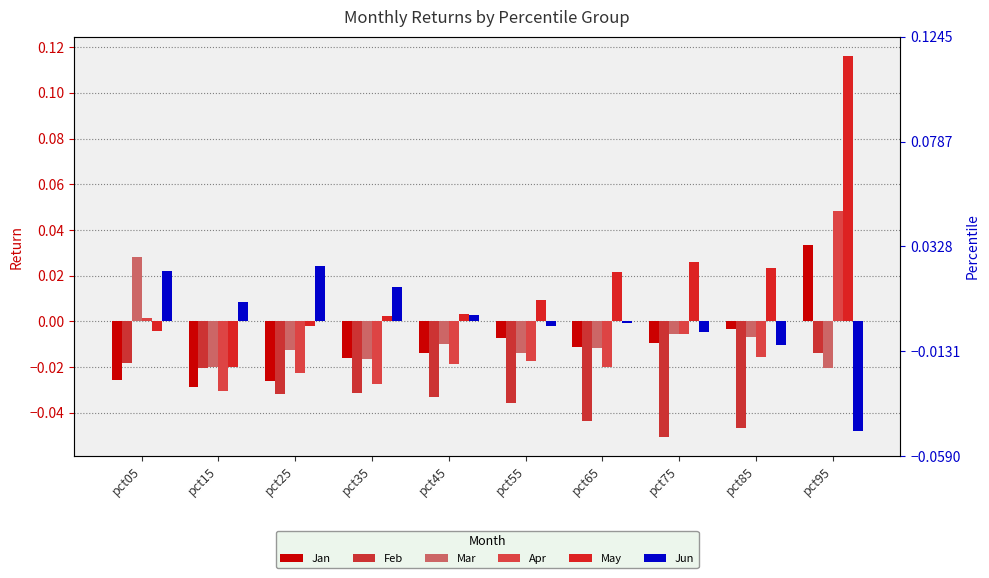

At which category does the chart reach its minimum across all series?

pct75